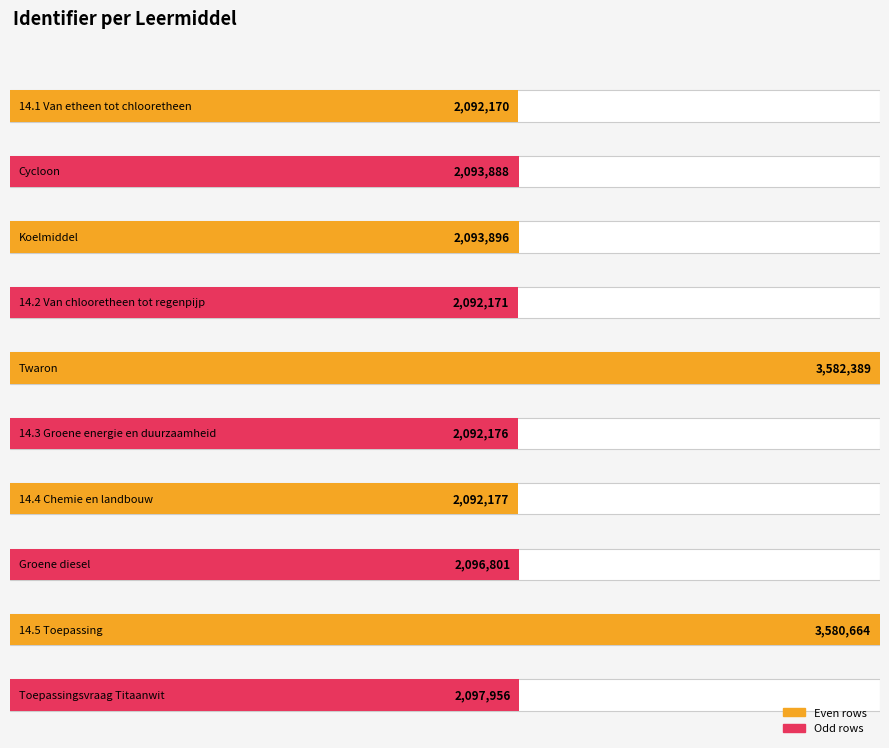

What is the label of the 5th bar from the right?

14.3 Groene energie en duurzaamheid